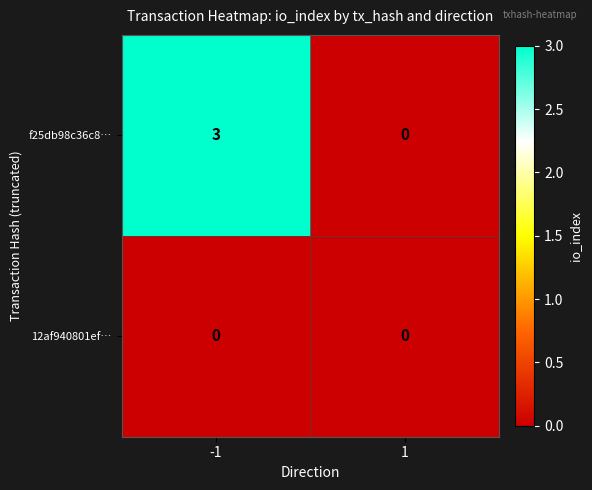

What is the difference between the f25db98c36c8… values at -1 and 1?

3